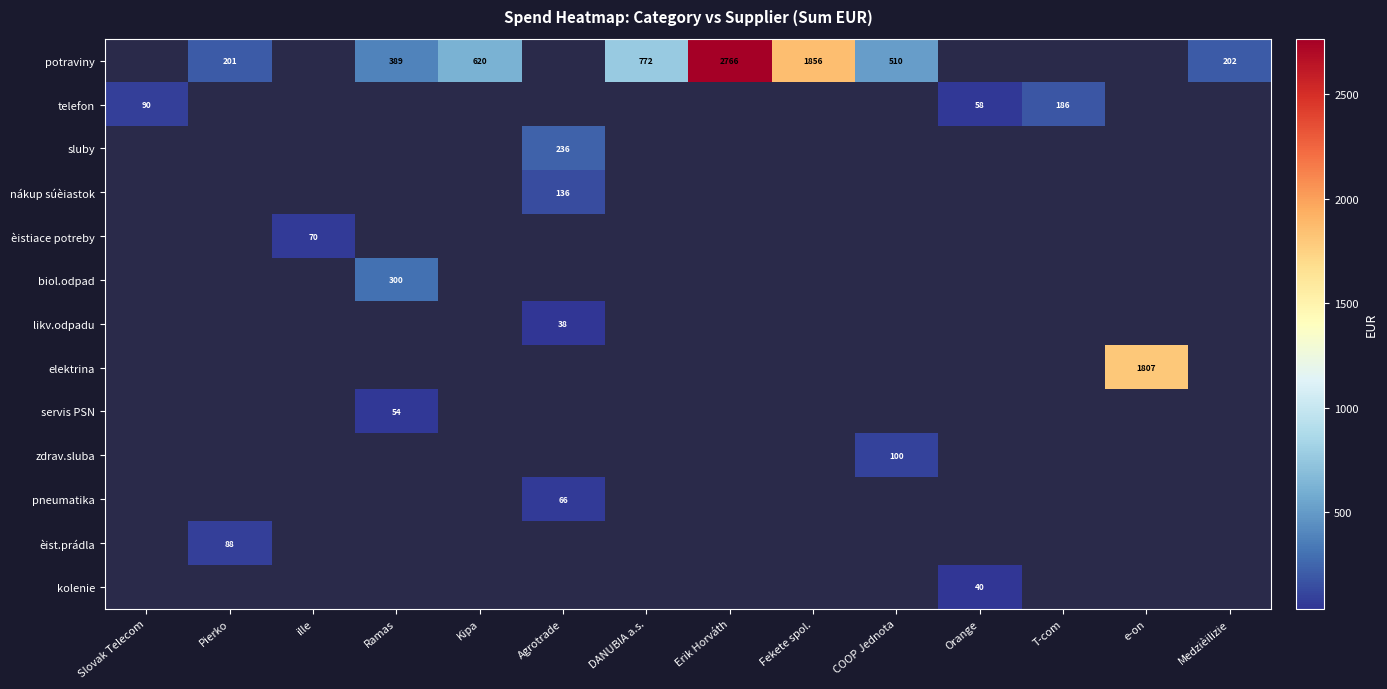

Which series has the largest range (max minus min)?

potraviny